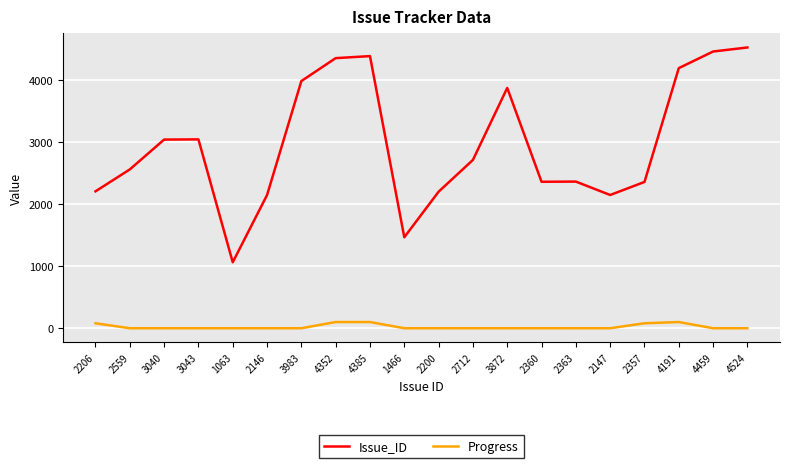

What is the highest value of the Progress series?

100